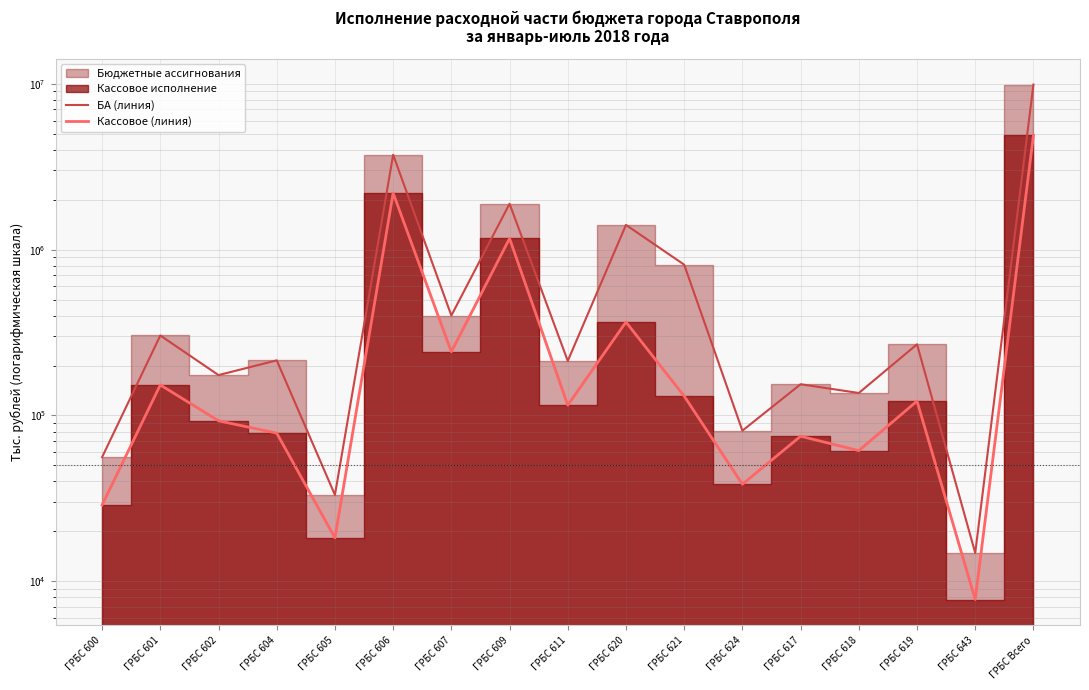

At which category does Бюджетные ассигнования (линия) reach its first local valley?

ГРБС 602